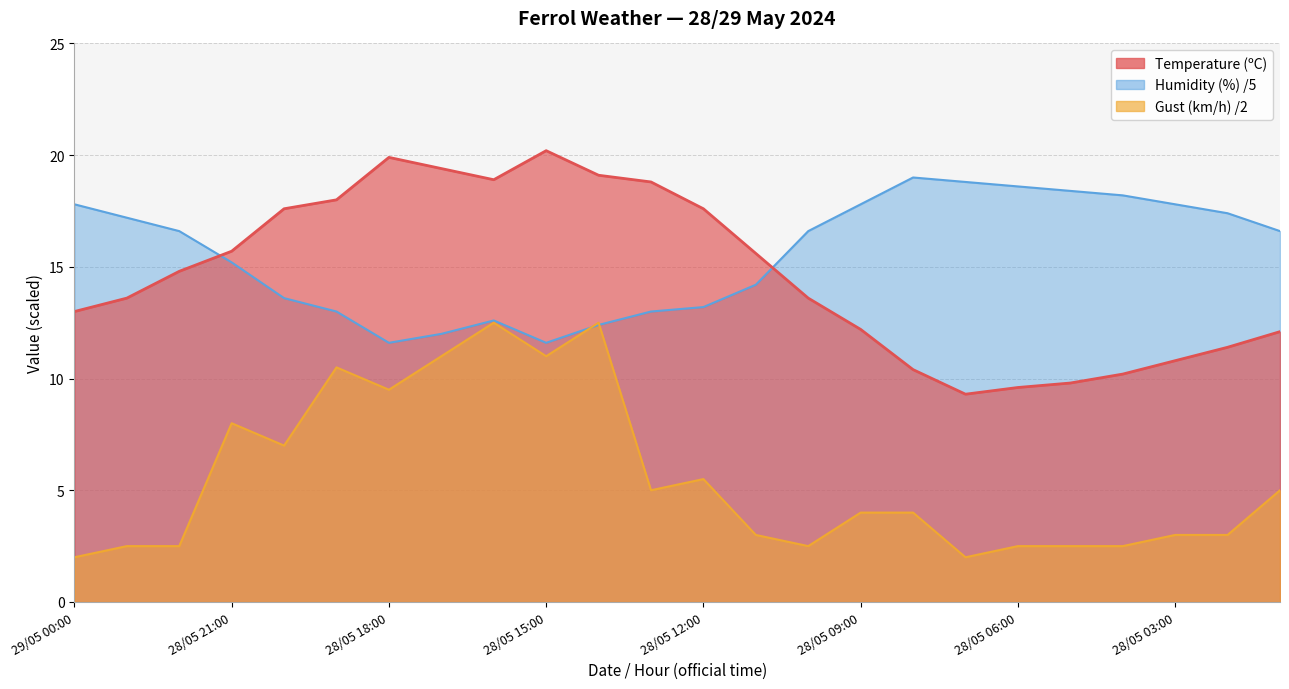

Where is Temperature (ºC) nearest to the value 14?

28/05 23:00